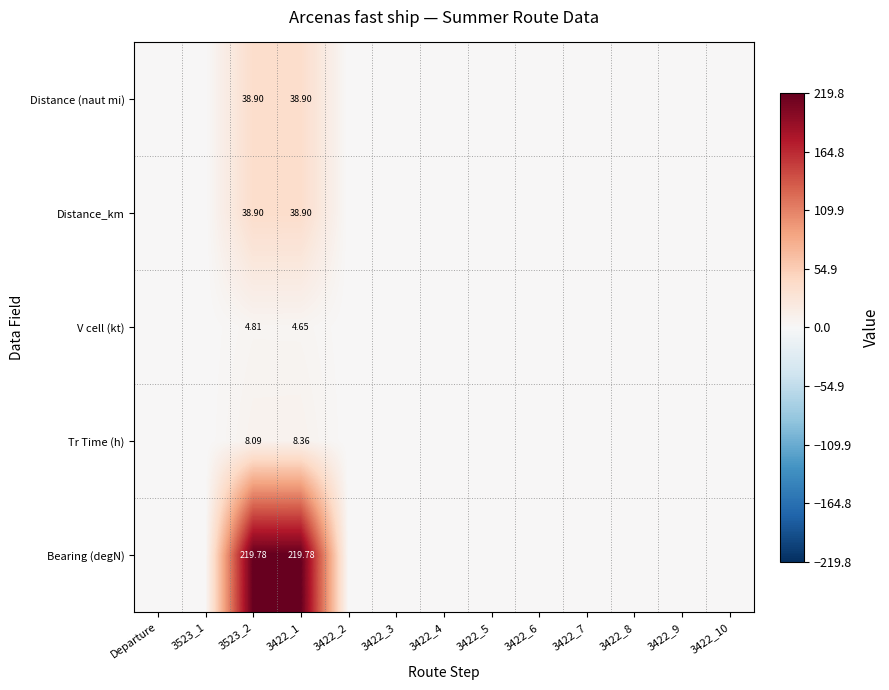

At which category does the chart reach its minimum across all series?

Departure